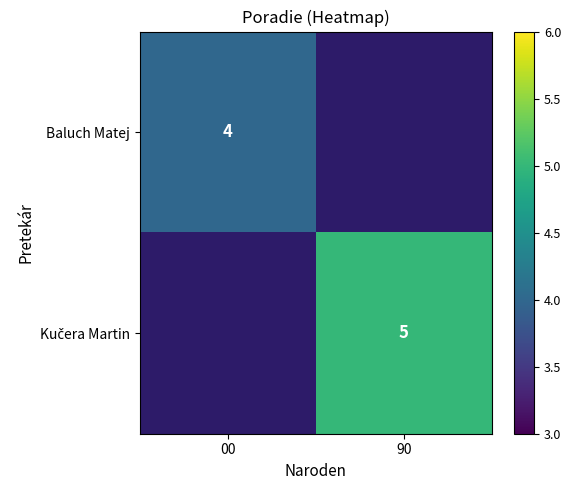

Which has a higher value, 90 or 00?

00